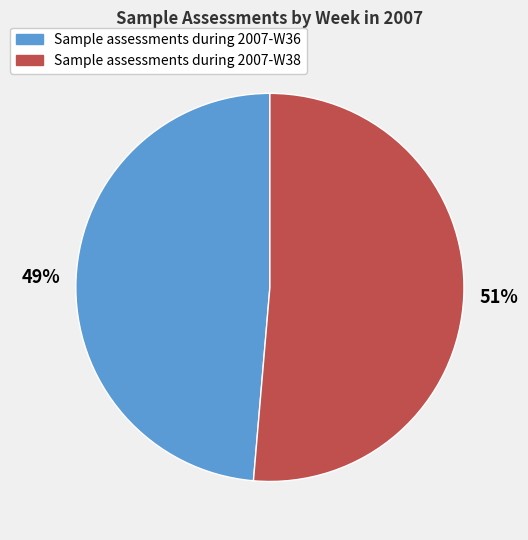

How many slices are in this pie chart?

2